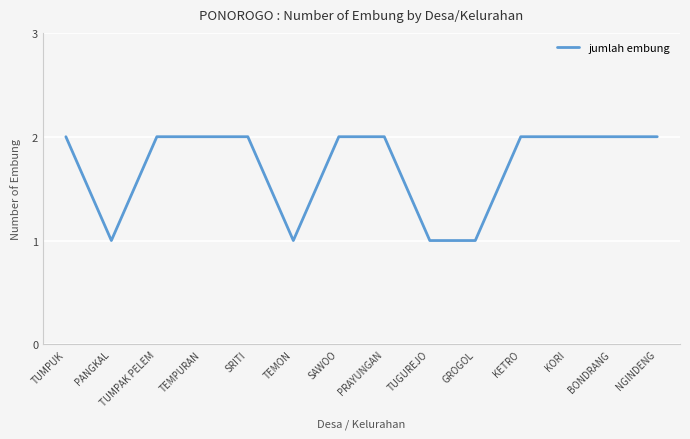

What is the difference between the maximum and minimum values?

1